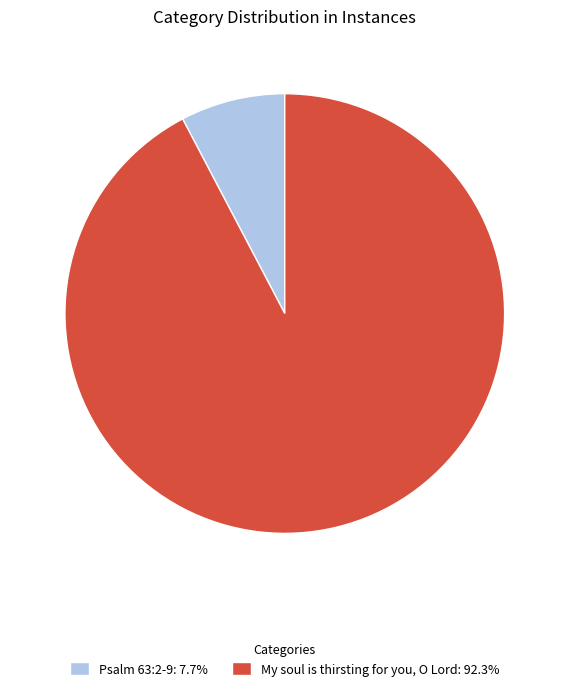

Is Psalm 63:2-9 the majority of the pie?

No